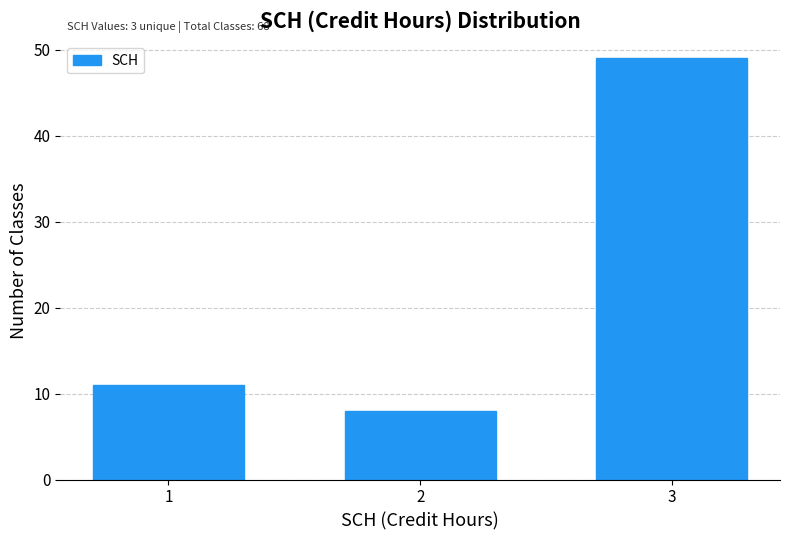

Reading left to right, list all the values displayed in this chart.

11	8	49